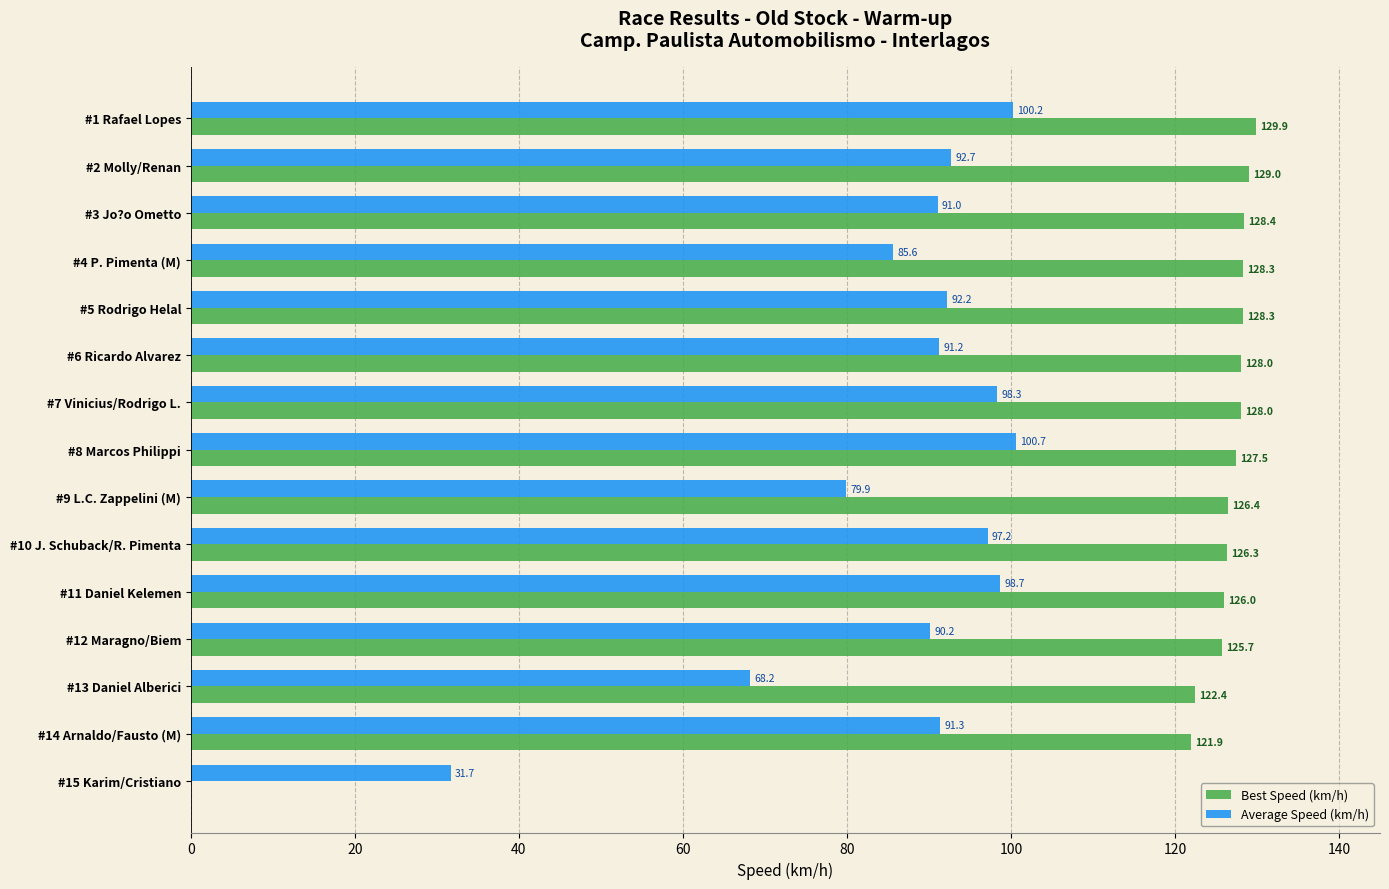

At which label is Best Speed (km/h) closest to 64?

#14 Arnaldo/Fausto (M)